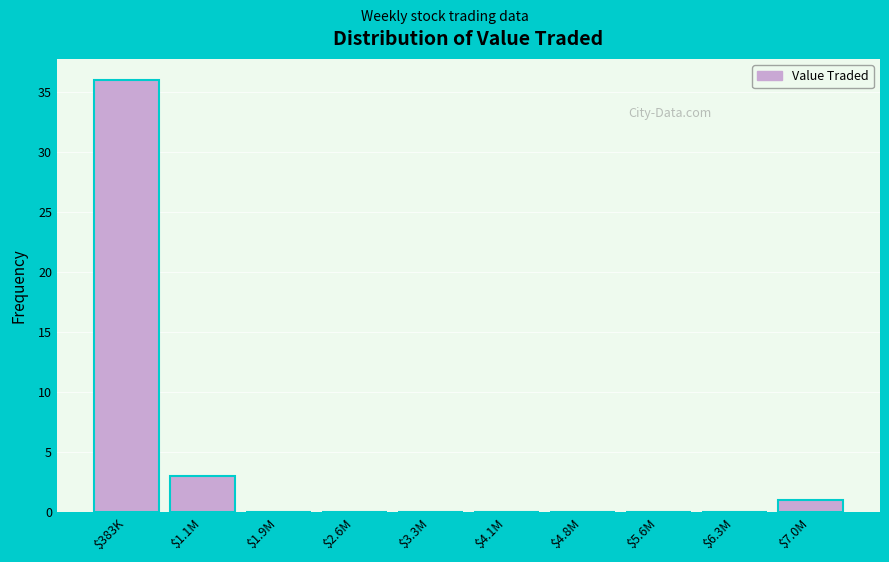

What is the greatest value displayed?

36